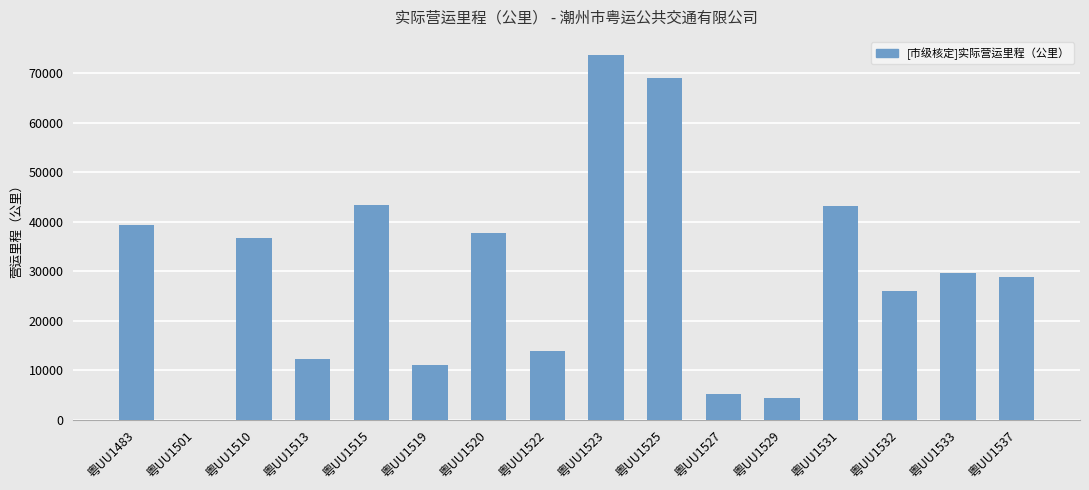

What is the ratio of the value at 粤UU1522 to the value at 粤UU1523?

0.2